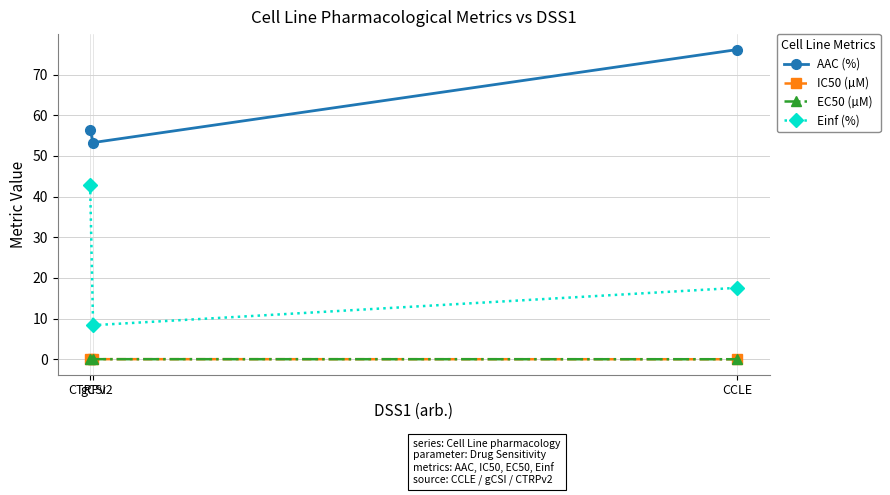

What is the greatest value displayed?

76.2